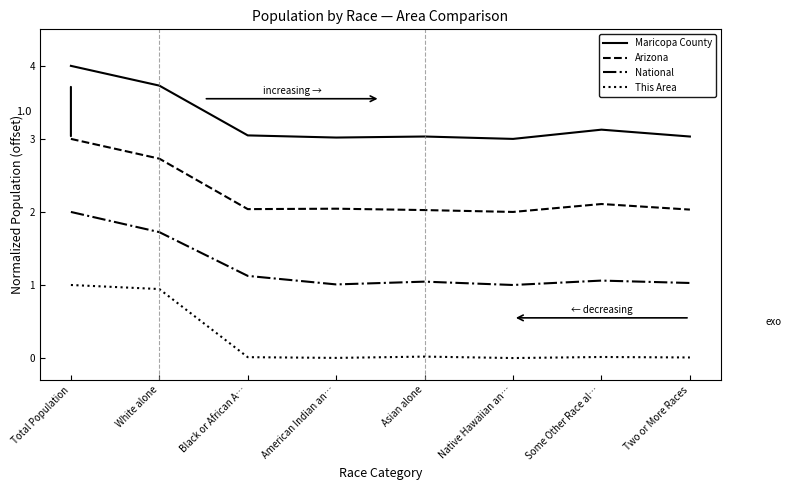

Rank the series at Some Other Race al… from highest to lowest value.

Maricopa County, Arizona, National, This Area